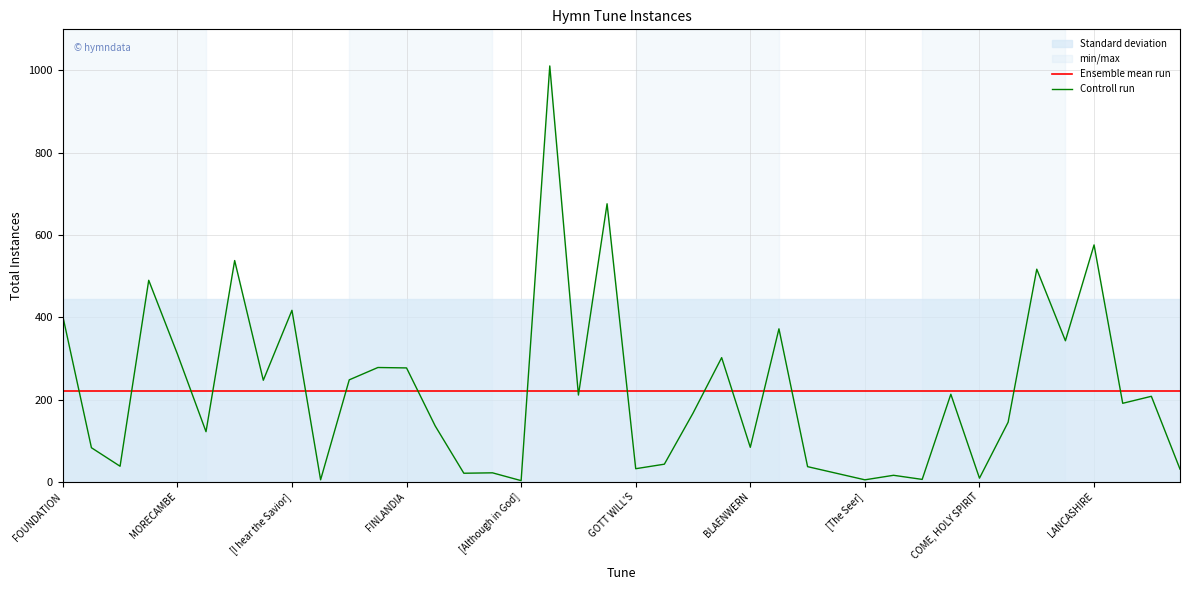

At GOTT WILL'S, list the series in order from largest to smallest.

Ensemble mean run, Controll run